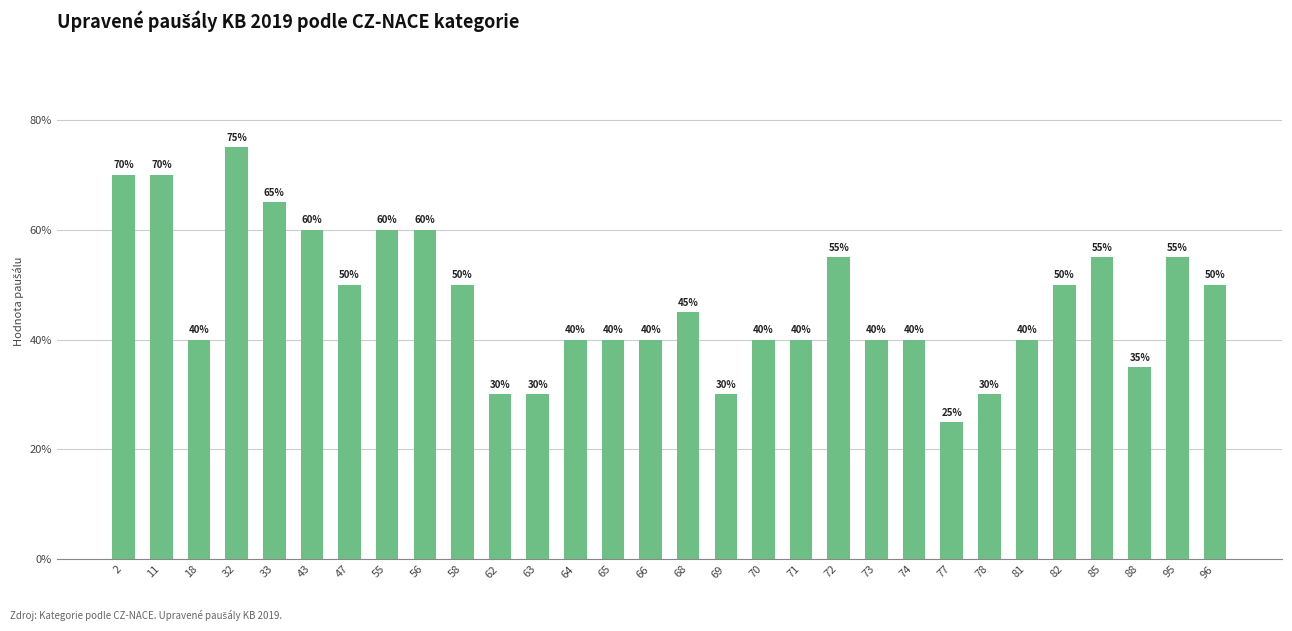

At which label is the value closest to 0?

77